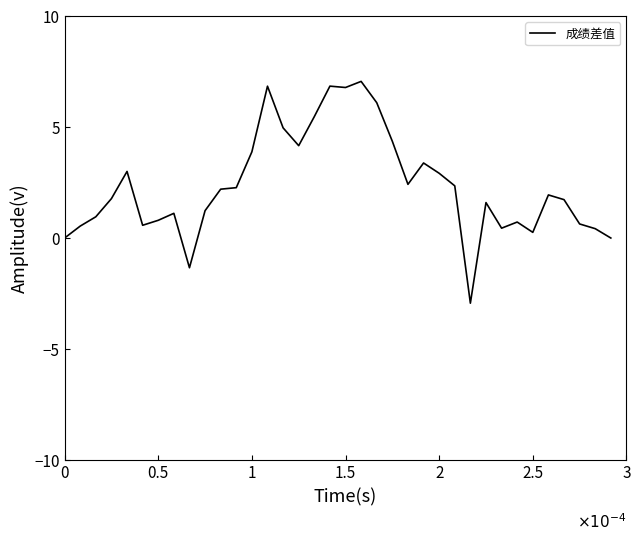

What is the difference between the maximum and minimum values?

10.0